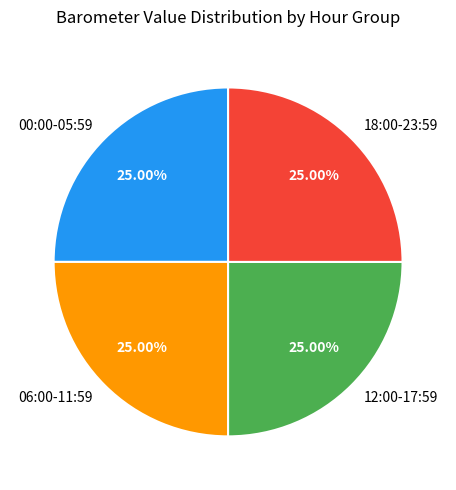

Does 12:00-17:59 account for over 50% of the chart?

No